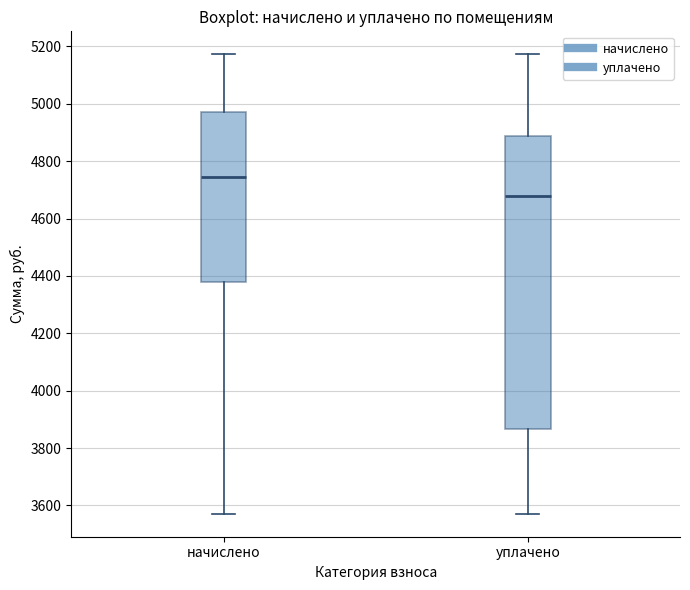

Which box's median line is the lowest?

уплачено